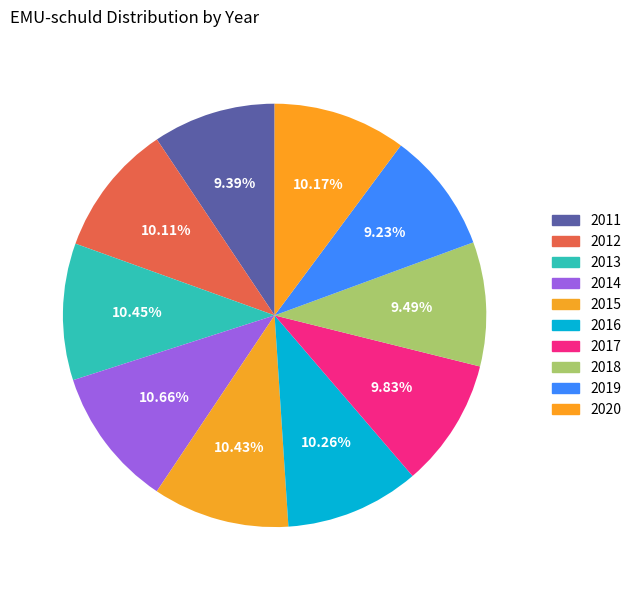

How many slices are in this pie chart?

10